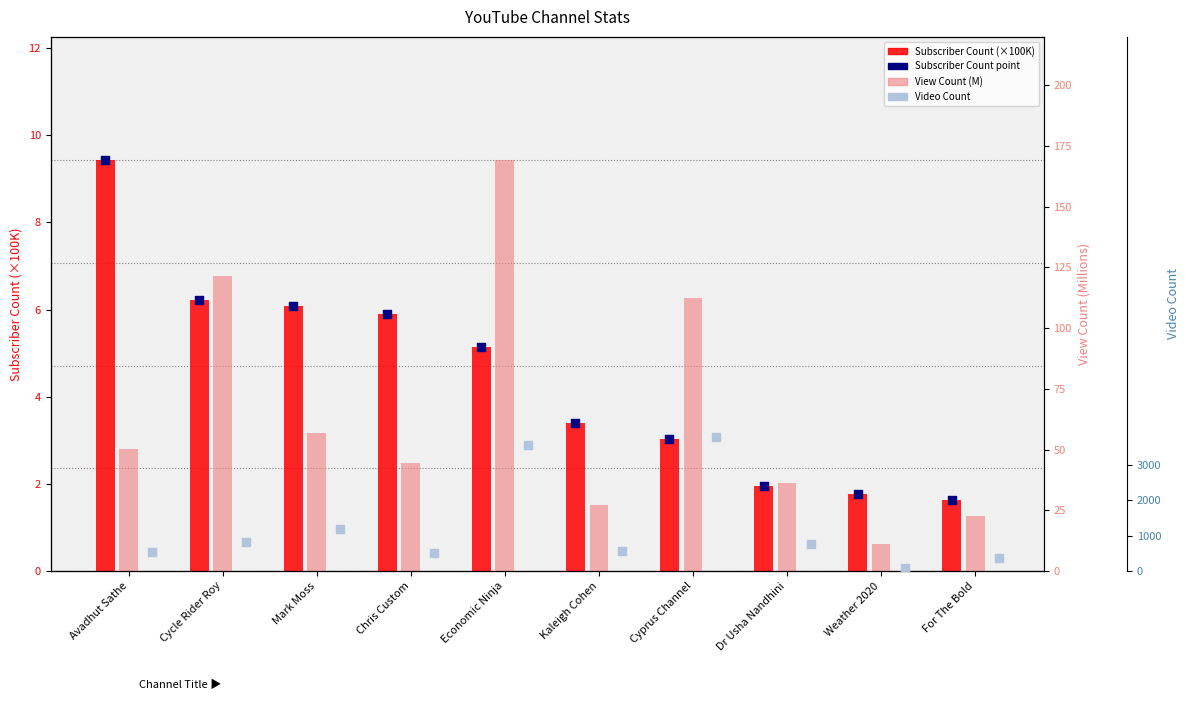

Which series has the largest total across all categories?

Video Count (rank)